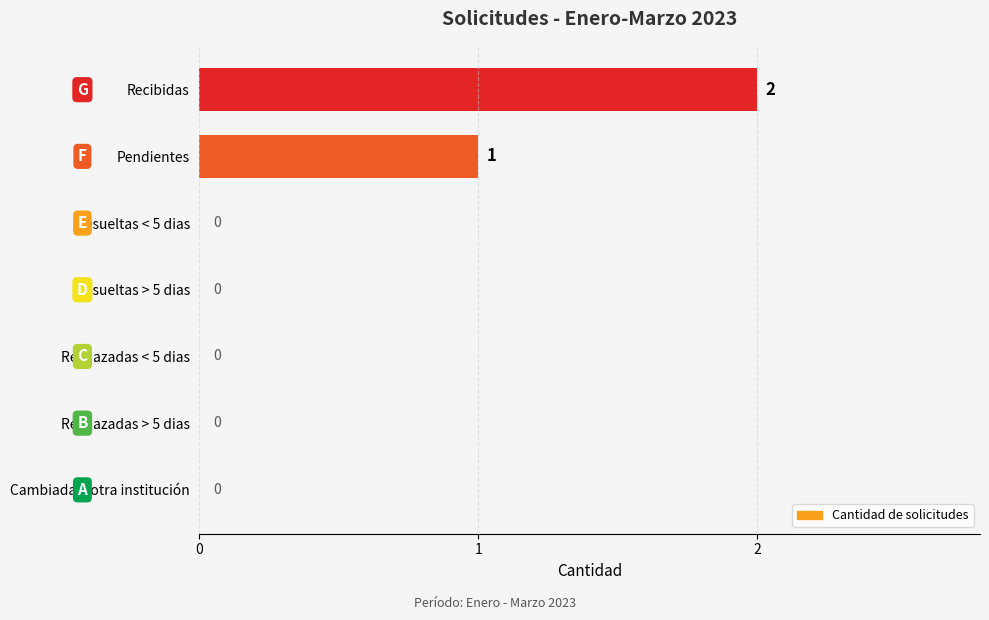

Reading top to bottom, what are all the values shown in this chart?

Recibidas=2	Pendientes=1	Resueltas < 5 dias=0	Resueltas > 5 dias=0	Rechazadas < 5 dias=0	Rechazadas > 5 dias=0	Cambiada a otra institución=0